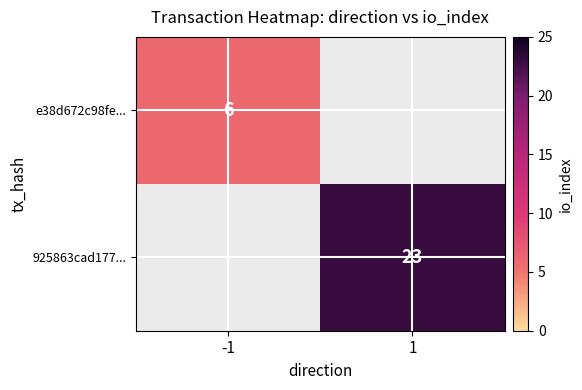

The e38d672c98fe... series shows 6 at -1. True or false?

True